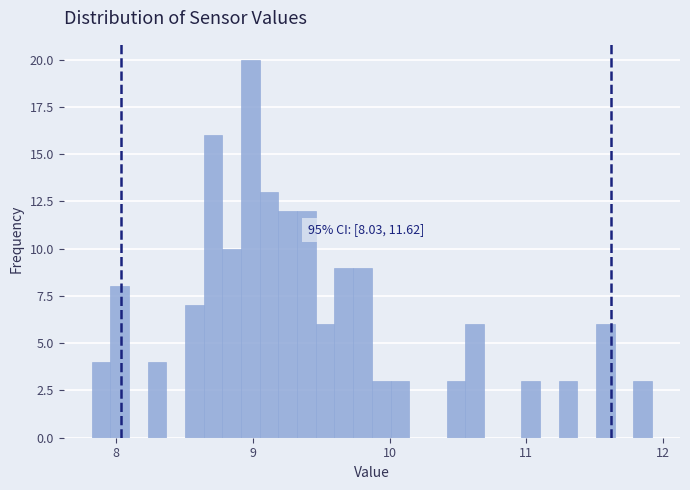

Around what value on the x-axis is the tallest bar? Give the approximate position of its centre, as read against the axis.

9.0